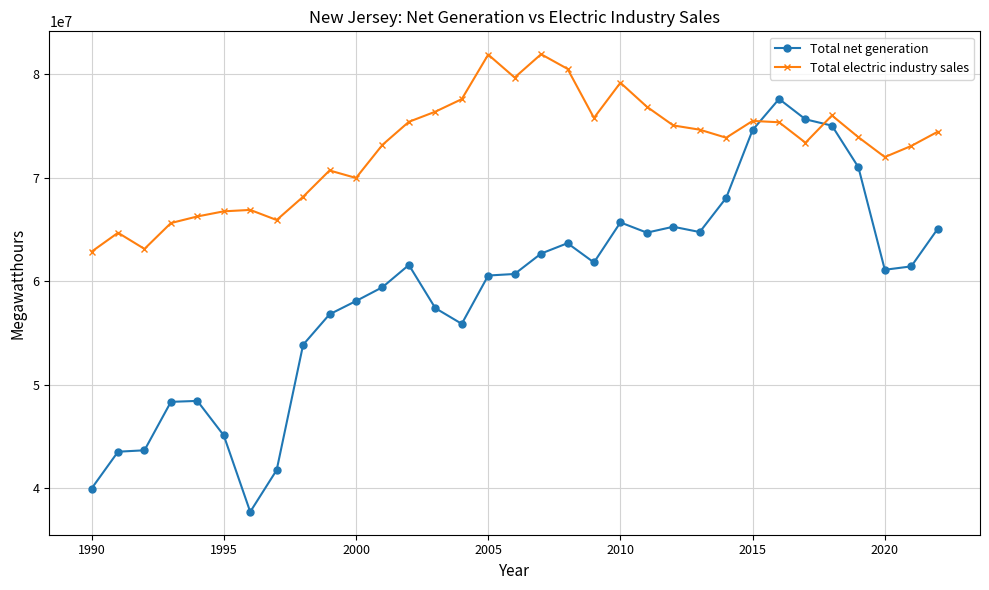

Rank the series by their maximum value, from lowest to highest.

Total net generation, Total electric industry sales